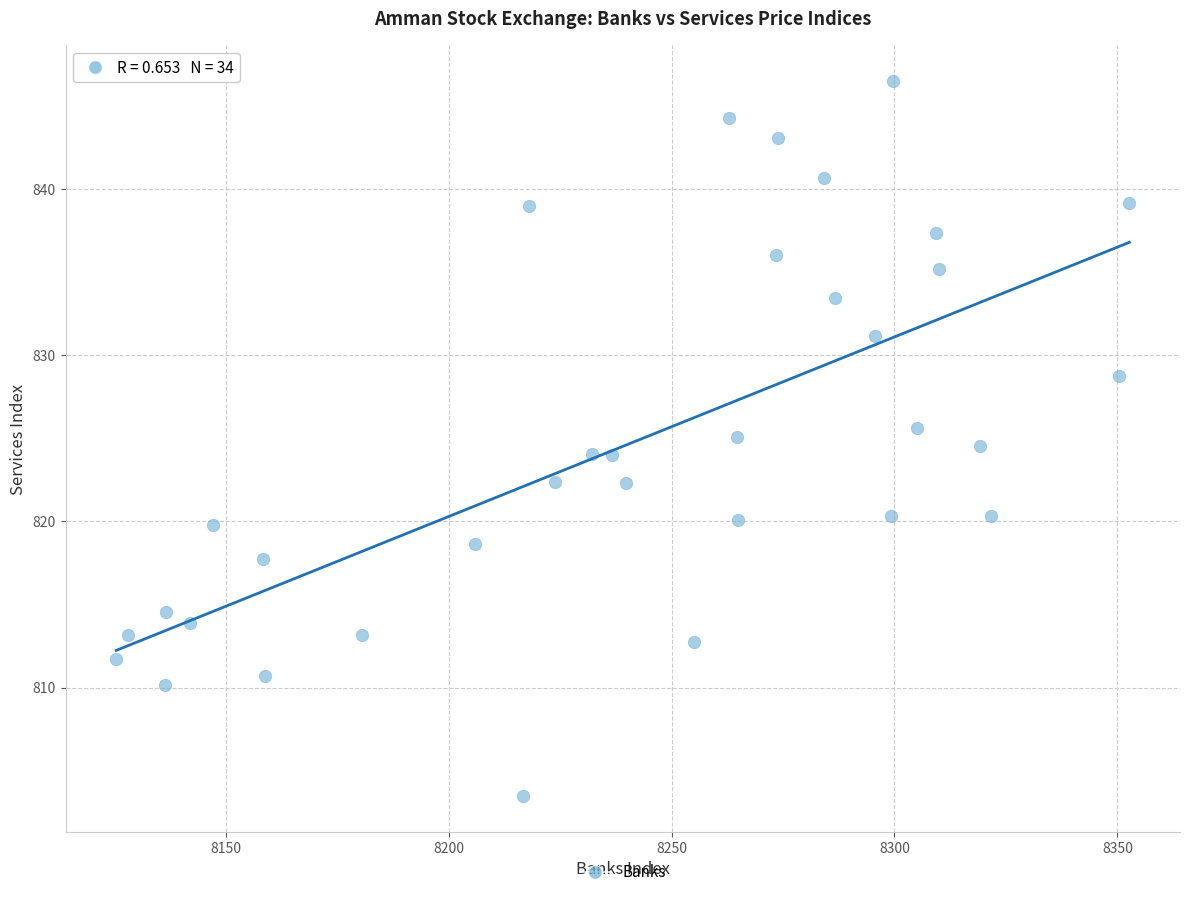

What is the range of Y values (max minus min)?

43.1